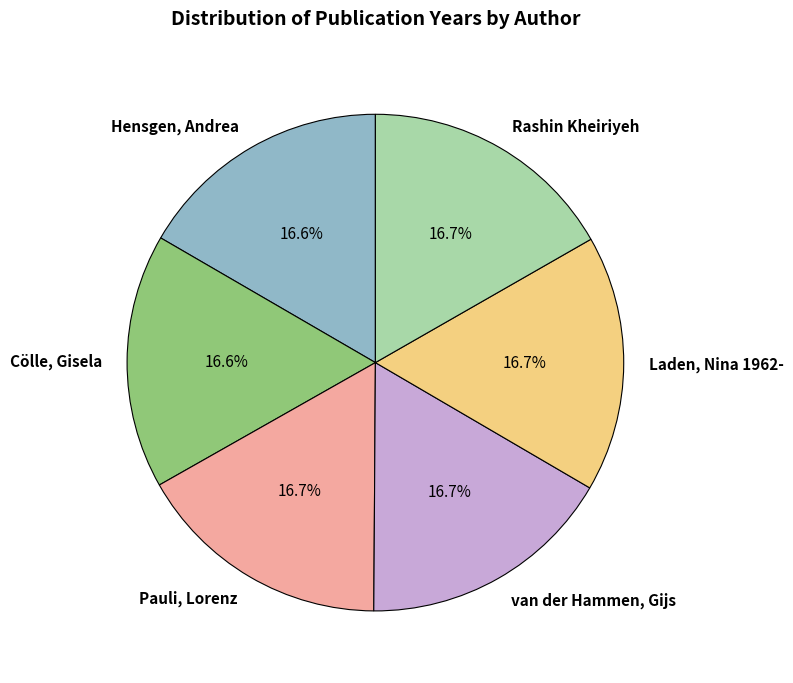

What is the ratio of the value at Laden, Nina 1962- to the value at Rashin Kheiriyeh?

1.0